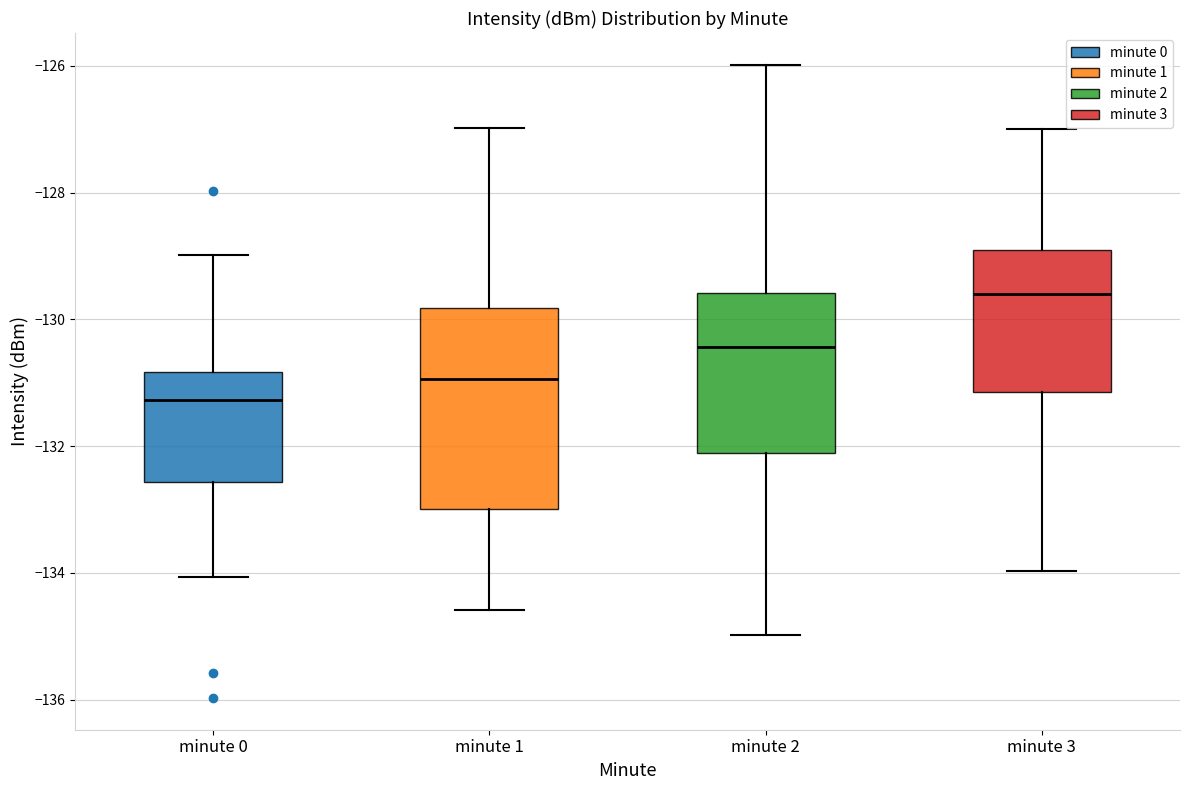

Where does the lower whisker of the box for minute 2 end on the y-axis? The values are not printed on the chart, so give them approximately, as read against the axis.

-135.0